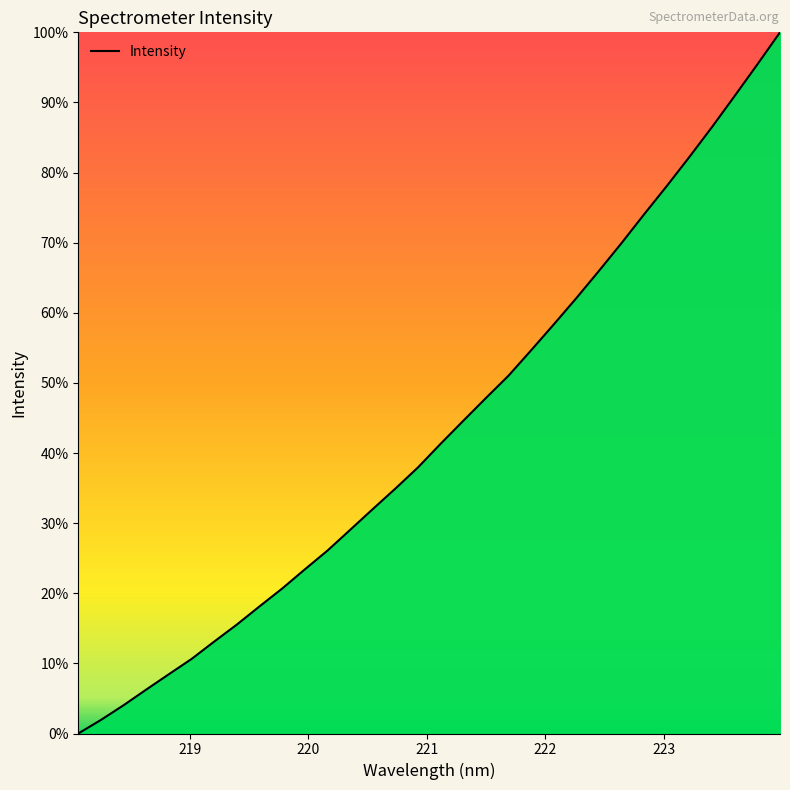

Is this an area chart (filled region under the line)?

Yes